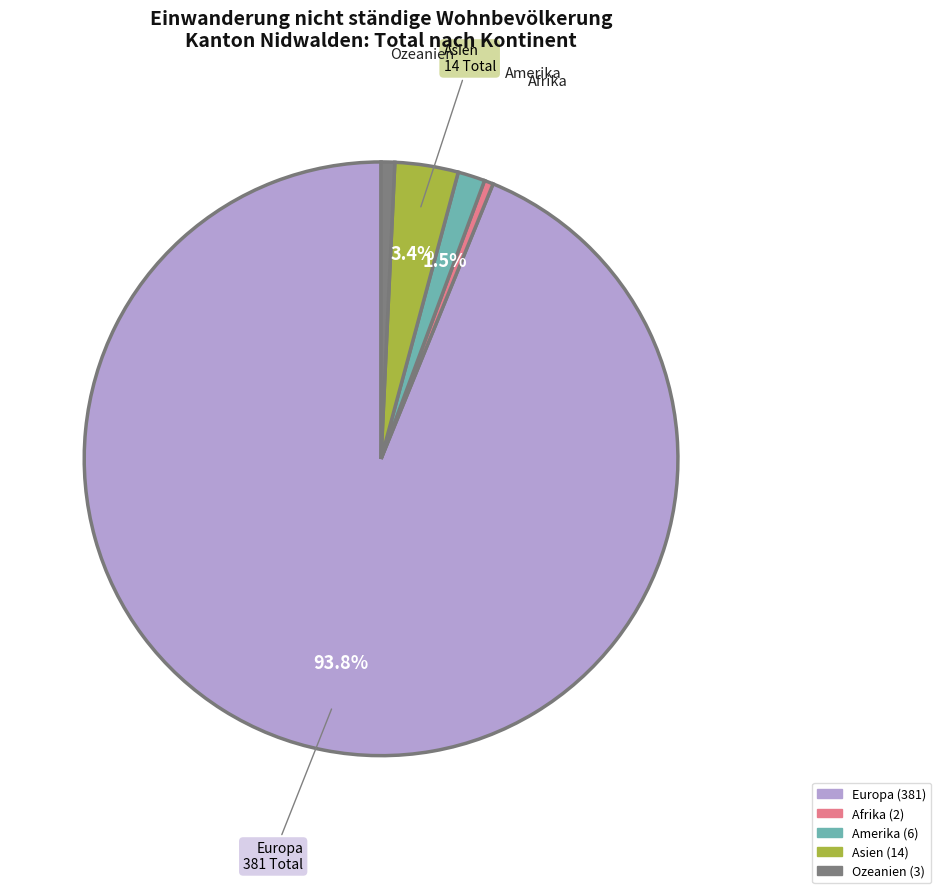

Does any single category account for the majority?

Yes